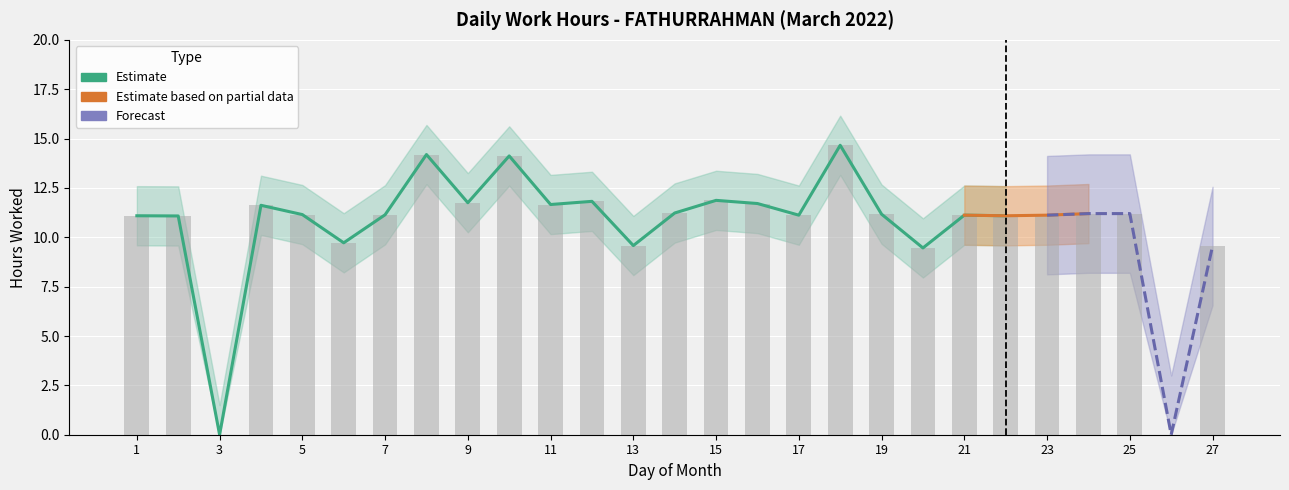

Between 15 and 26, which is larger?

15